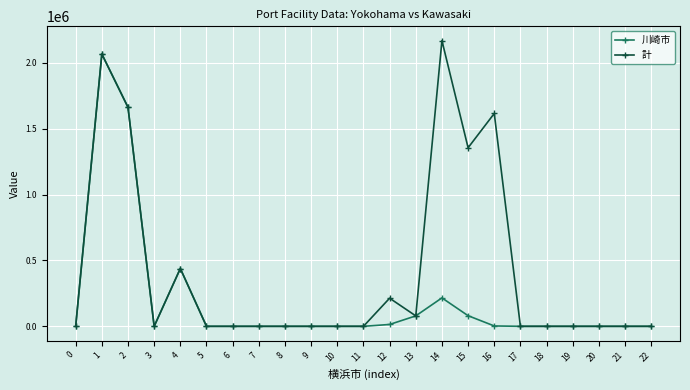

Rank the series by their maximum value, from highest to lowest.

計, 川崎市